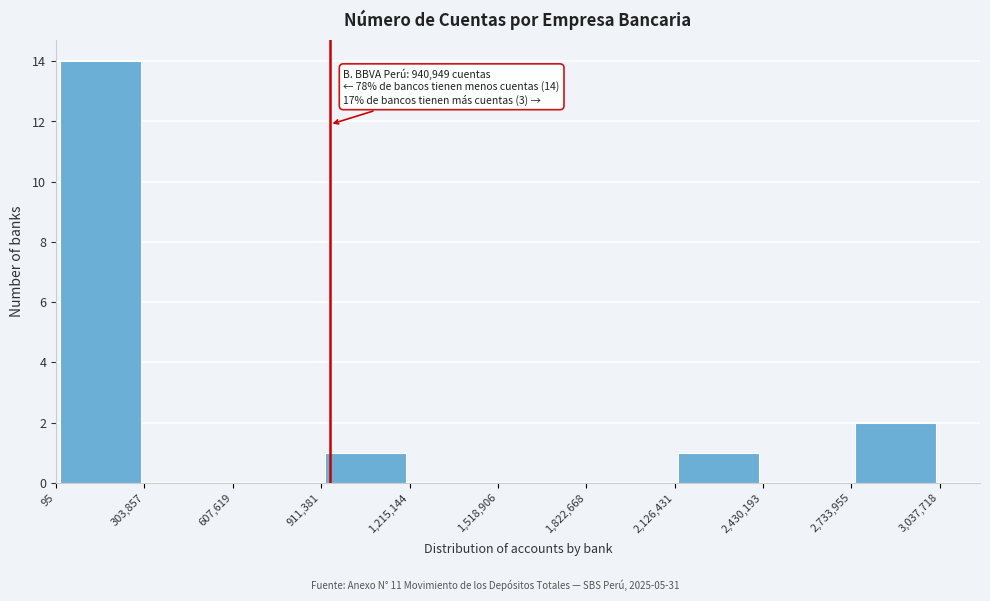

Which range on the x-axis has the tallest bar?

95 to 303,857